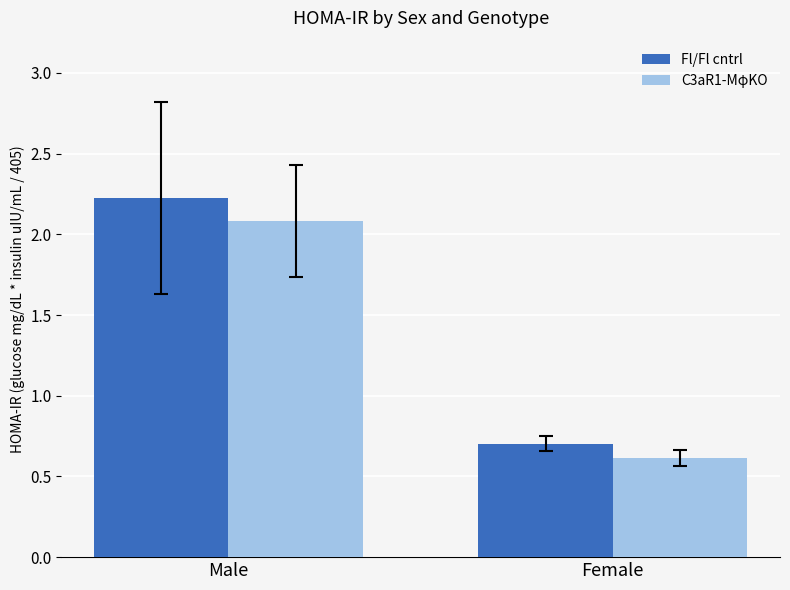

Between Male and Female, which series saw the biggest shift?

Fl/Fl cntrl